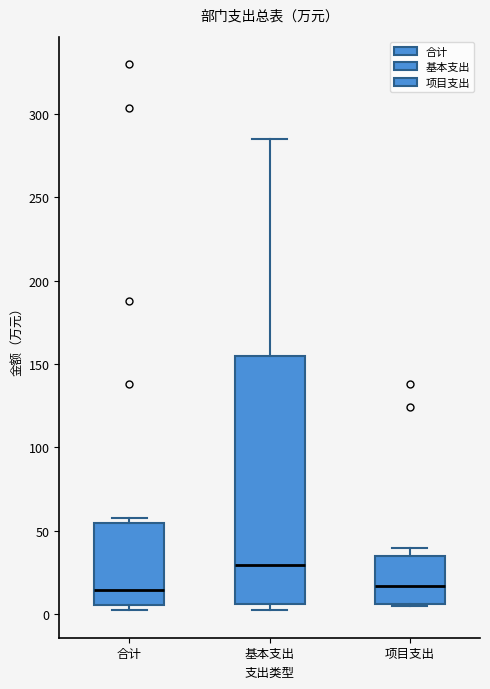

Reading left to right, transcribe this box plot: for each box, give where its median line is, the range the box spans, and where its two whiskers end, as read against the y-axis. The values are not printed on the chart, so give them approximately, as read against the axis.

合计: median 15, box 5 to 55, whiskers 0 to 60
基本支出: median 30, box 5 to 155, whiskers 0 to 285
项目支出: median 15, box 5 to 35, whiskers 5 to 40